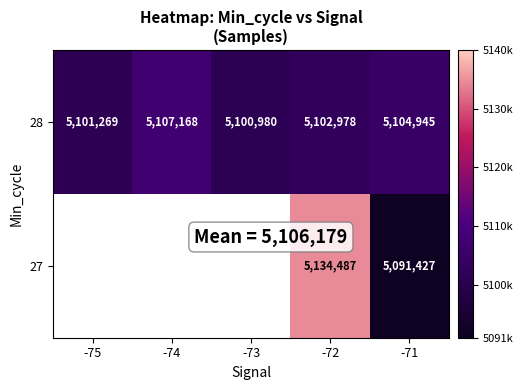

At which label does 28 first exceed 5102978?

-74